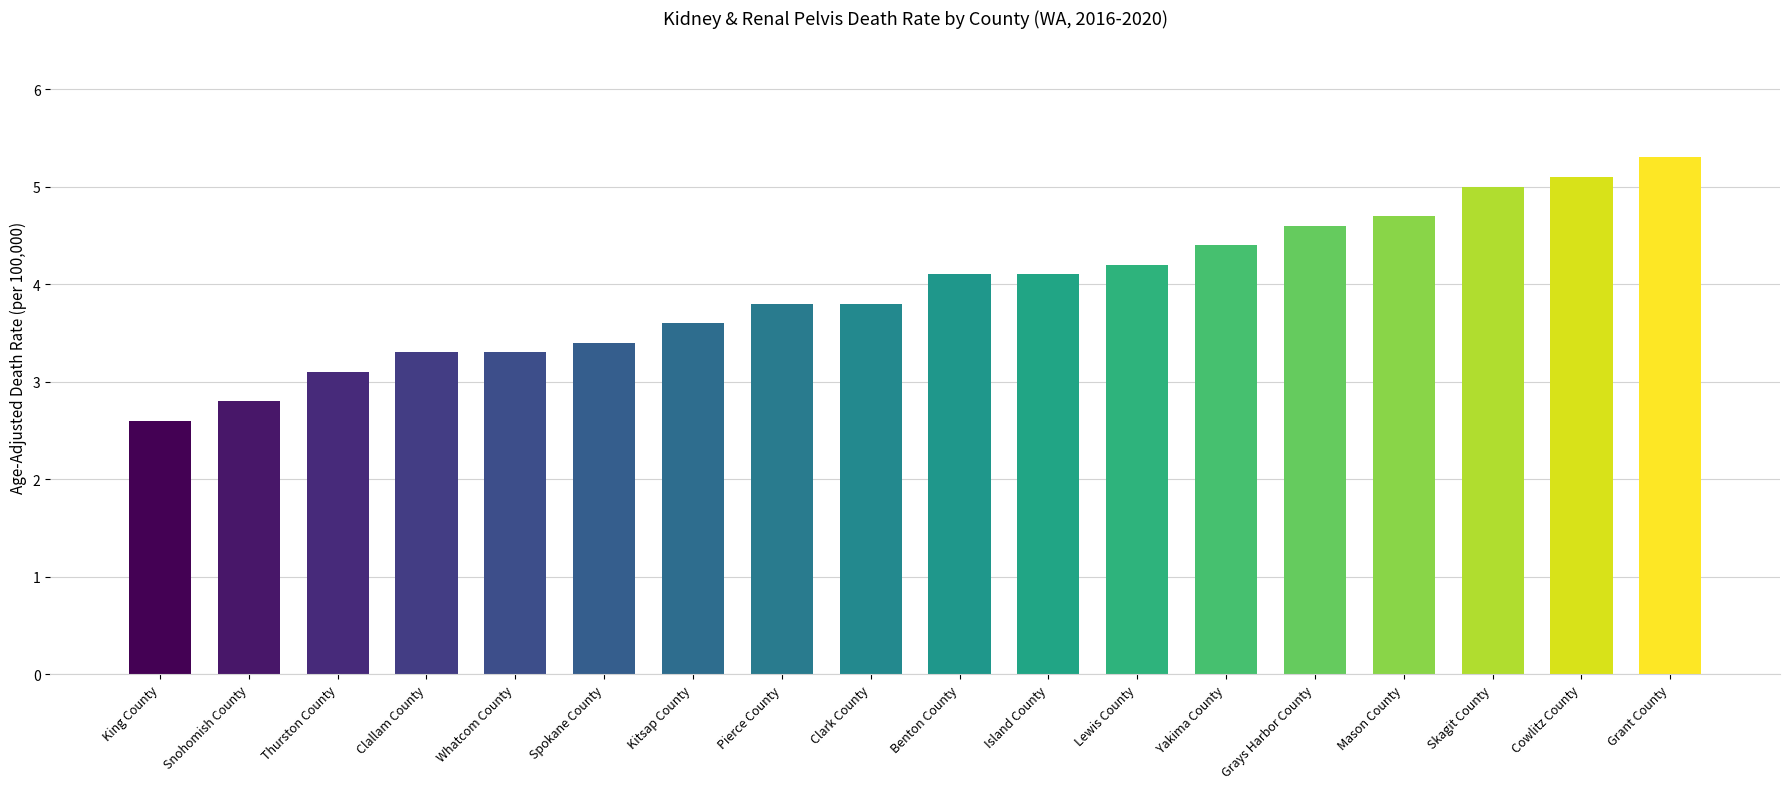

What is the sum of all values?

71.2